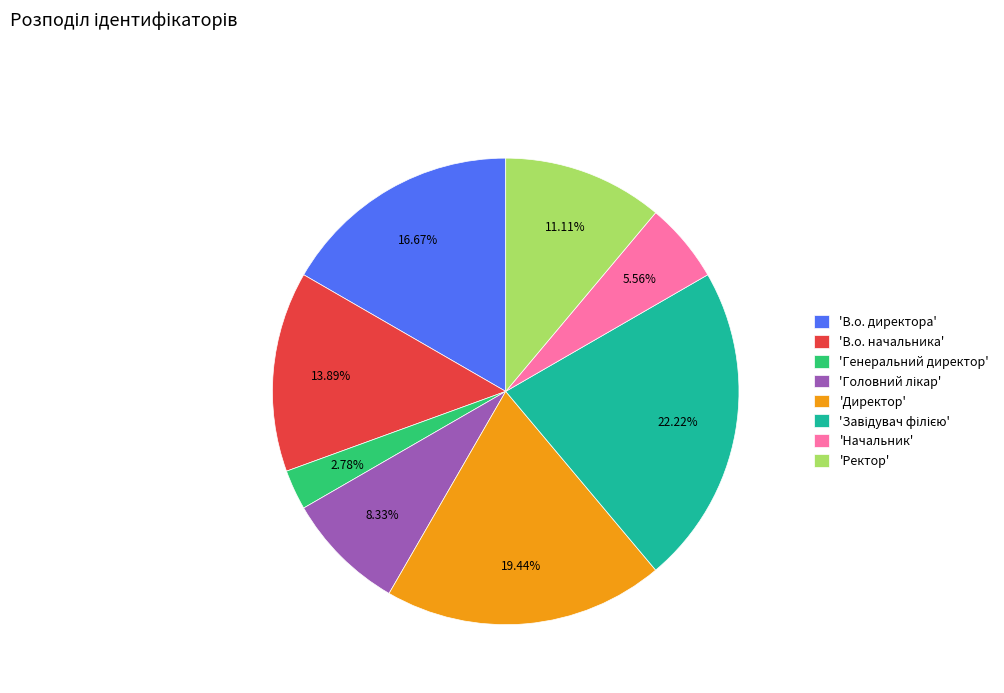

Does any single category account for the majority?

No